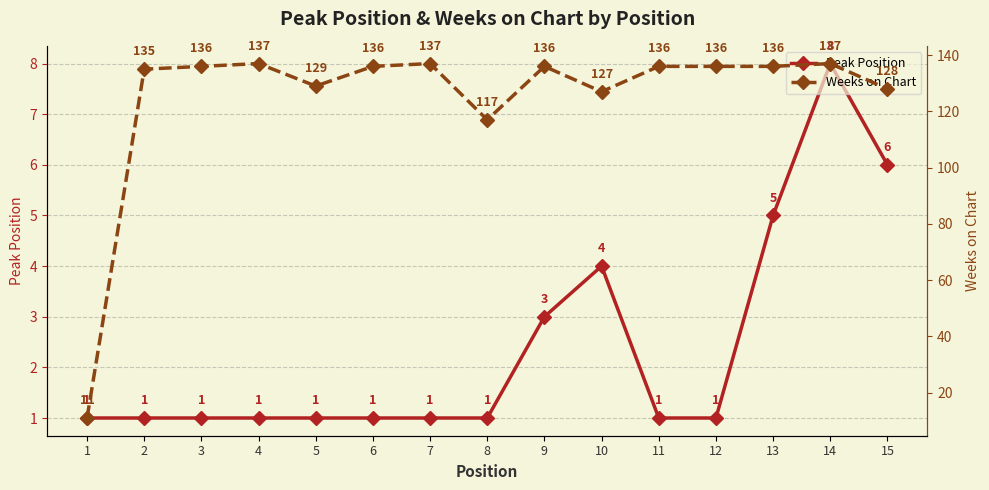

What is the difference between the maximum and second lowest values in the Peak Position series?

7